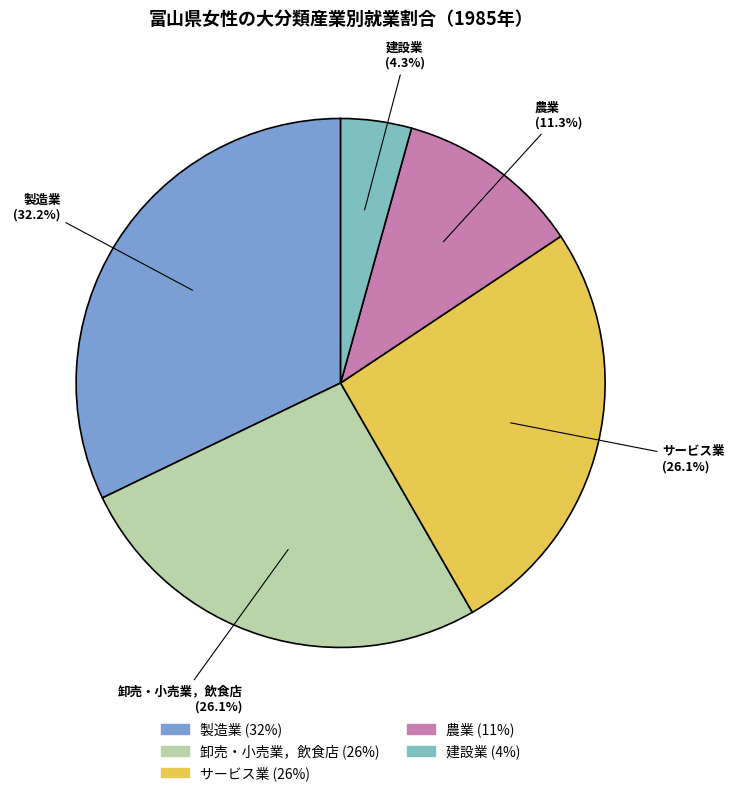

The 建設業 slice represents 10% of the pie. True or false?

False